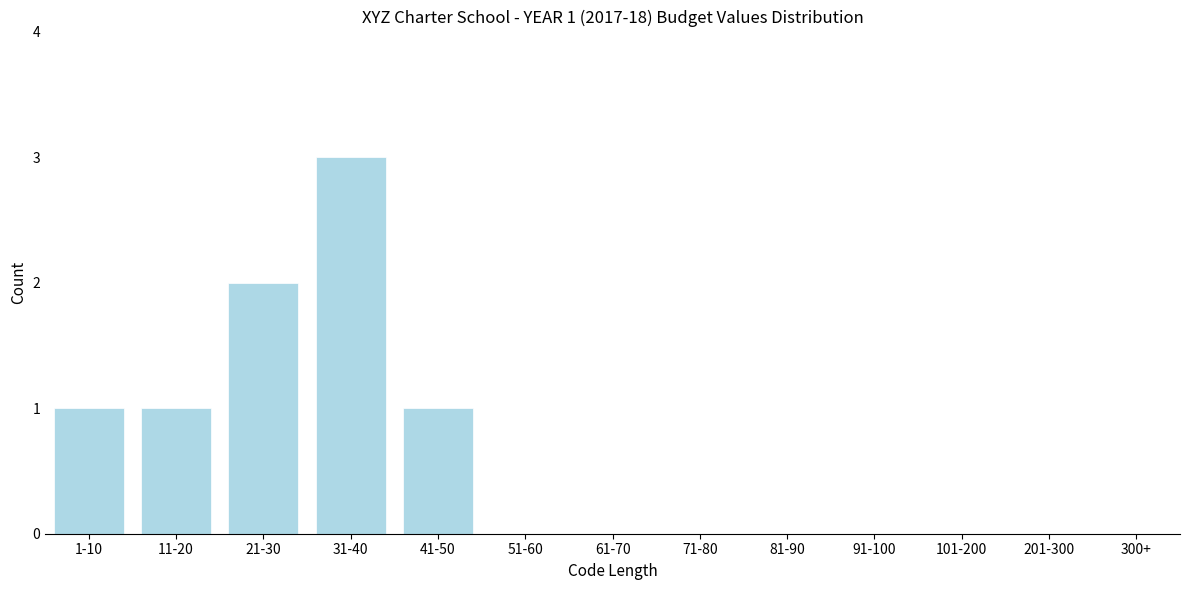

Reading left to right, what are all the values shown in this chart?

1-10=1	11-20=1	21-30=2	31-40=3	41-50=1	51-60=0	61-70=0	71-80=0	81-90=0	91-100=0	101-200=0	201-300=0	300+=0